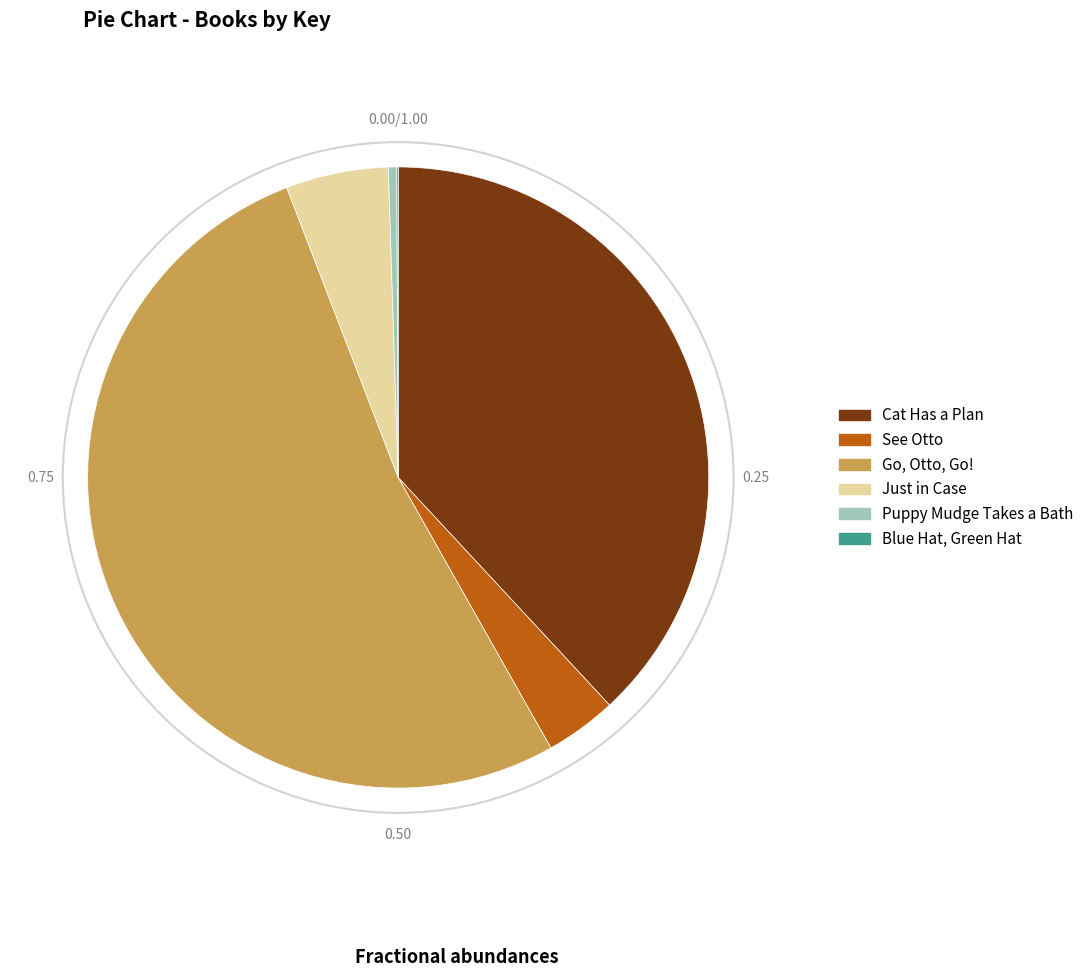

Which slice is the largest?

Go, Otto, Go!